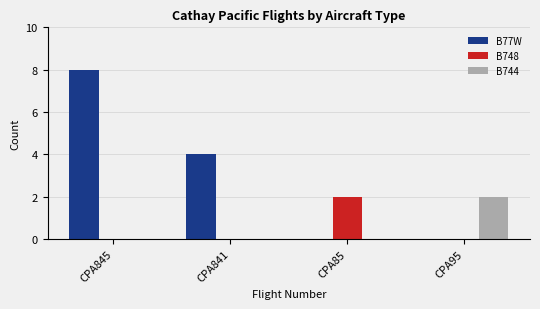

At which label does B77W reach its peak?

CPA845